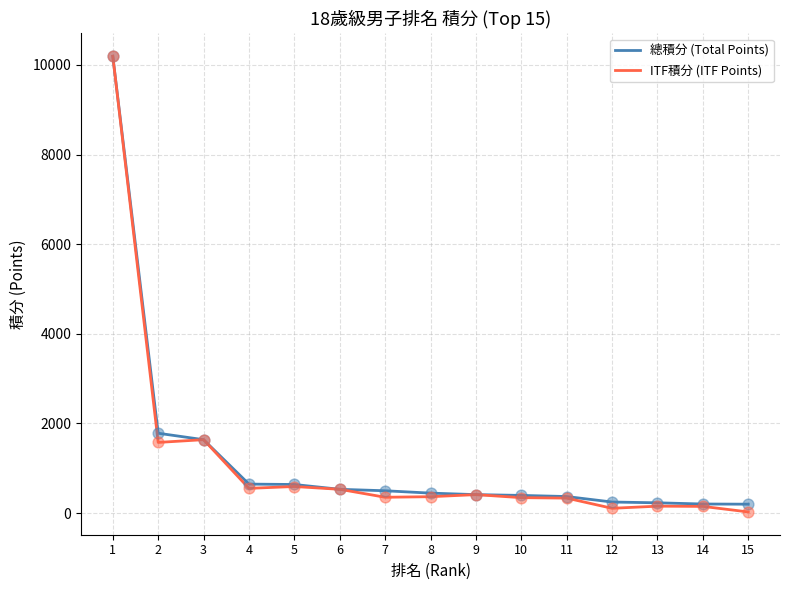

Is the value of ITF積分 (ITF Points) at 8 greater than the value of 總積分 (Total Points) at 15?

Yes